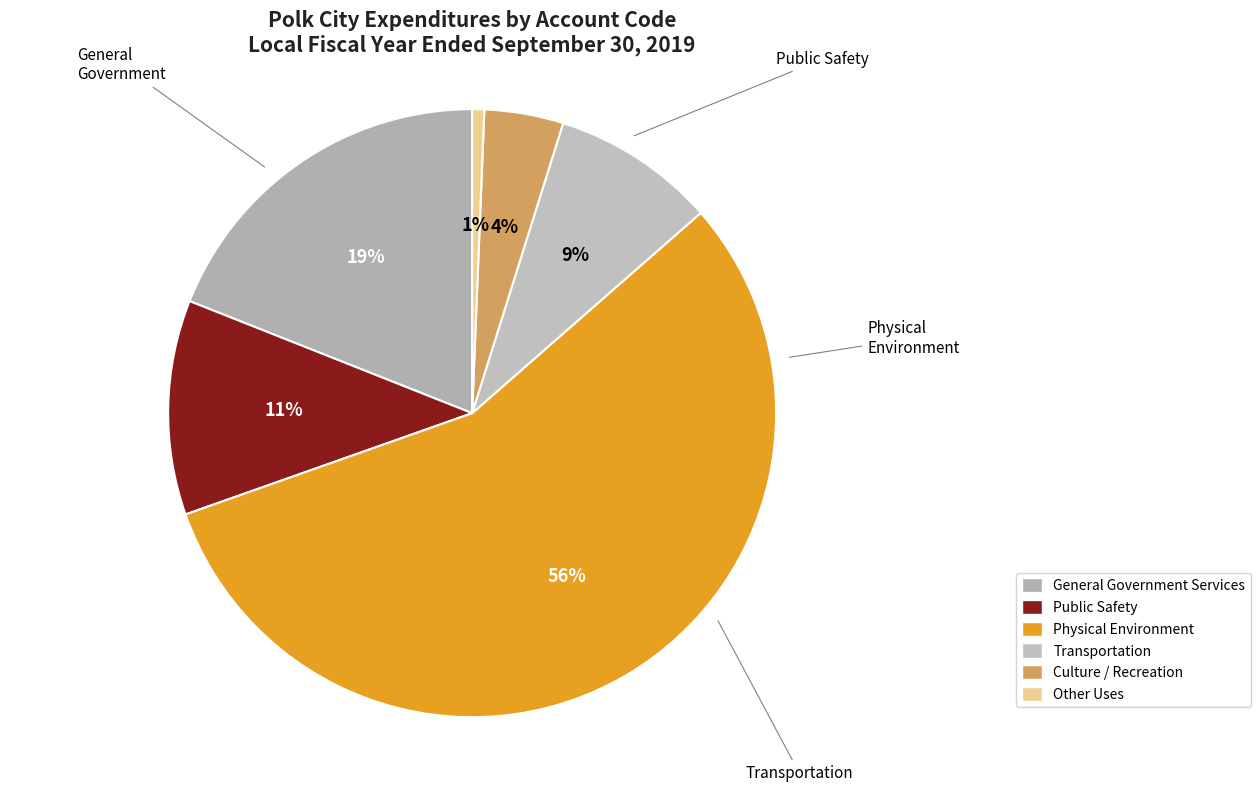

Which category accounts for the majority?

Physical Environment